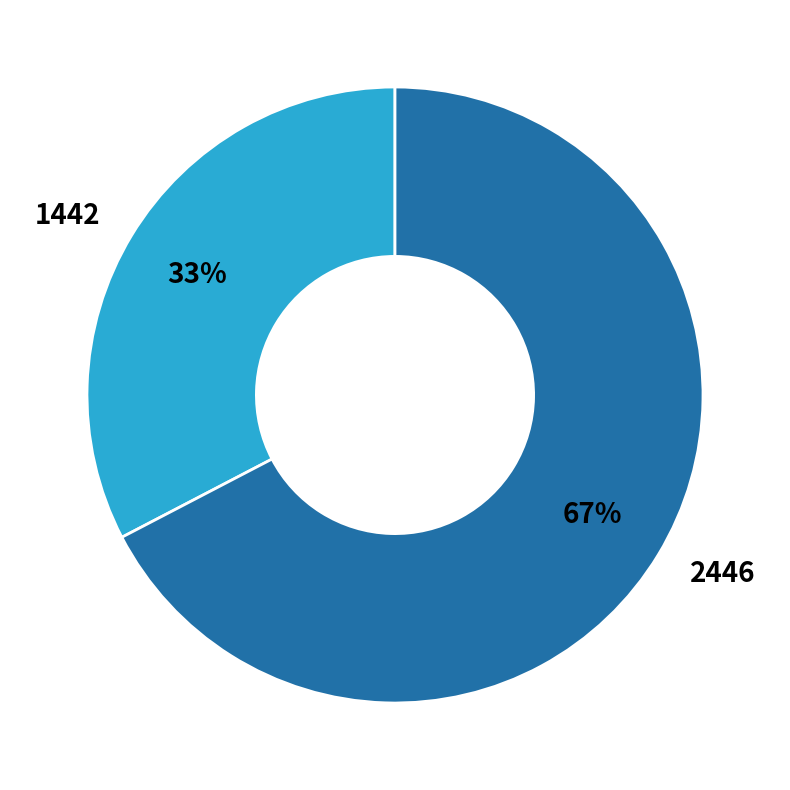

Between 2446 and 1442, which is larger?

2446